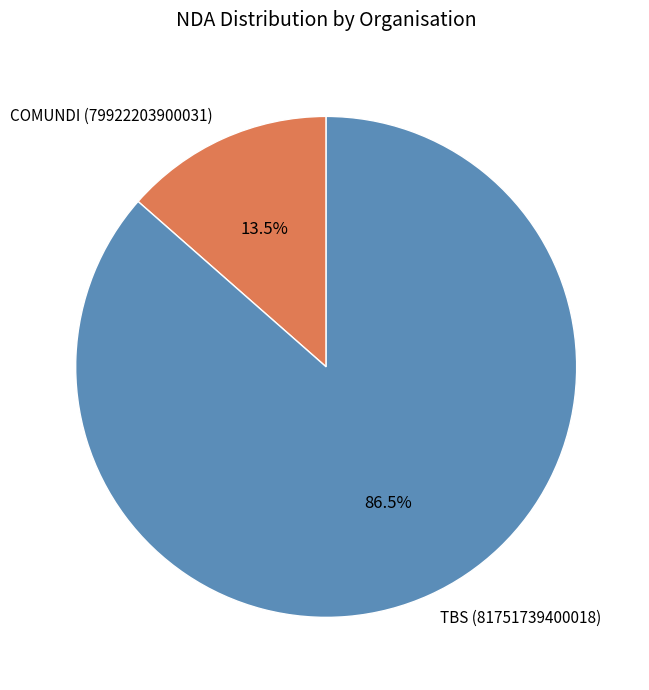

What is the total percentage of COMUNDI (79922203900031) and TBS (81751739400018)?

100.0%